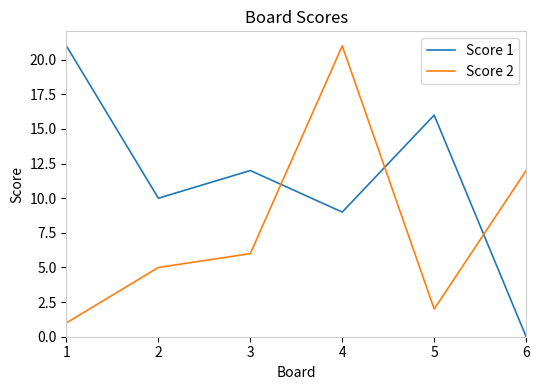

At 2, list the series in order from smallest to largest.

Score 2, Score 1